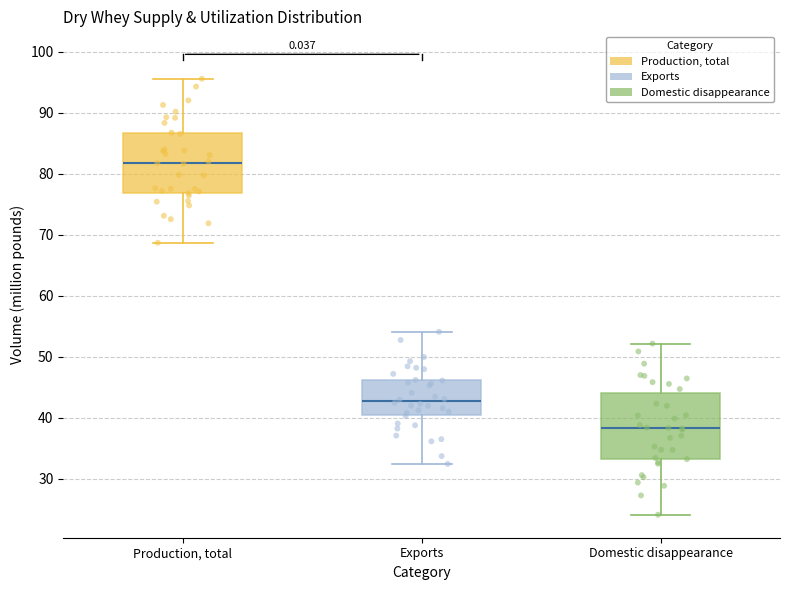

Reading left to right, transcribe this box plot: for each box, give where its median line is, the range the box spans, and where its two whiskers end, as read against the y-axis. The values are not printed on the chart, so give them approximately, as read against the axis.

Production, total: median 82, box 77 to 87, whiskers 69 to 96
Exports: median 43, box 40 to 46, whiskers 32 to 54
Domestic disappearance: median 38, box 33 to 44, whiskers 24 to 52